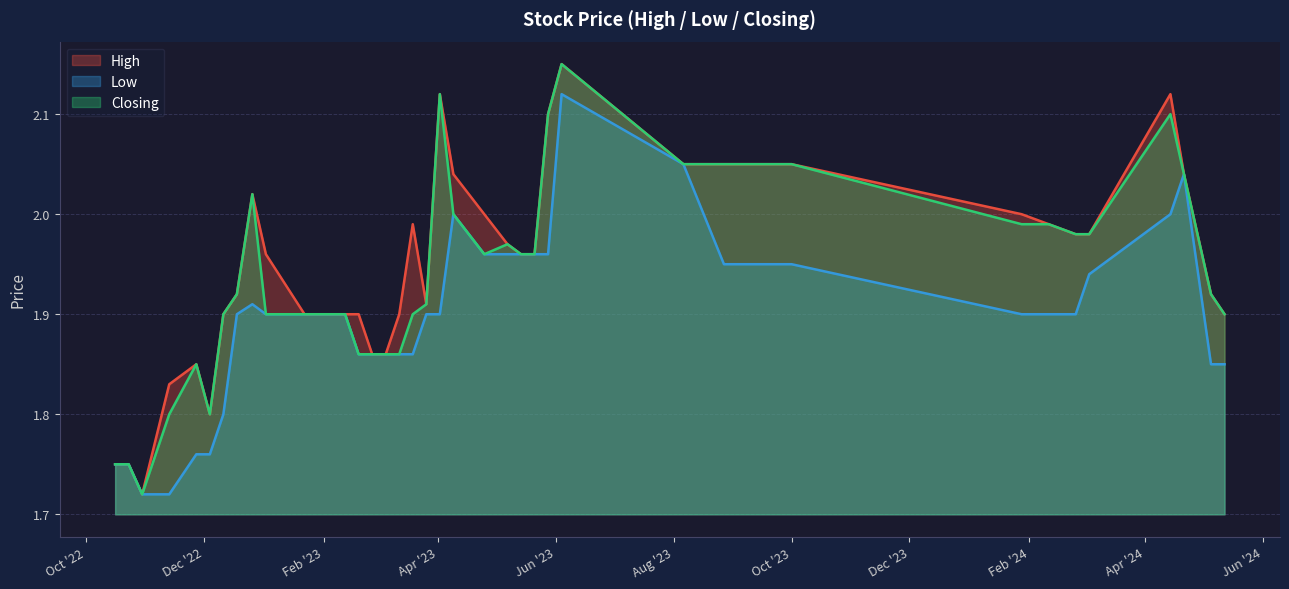

How many lines are shown in the chart?

3